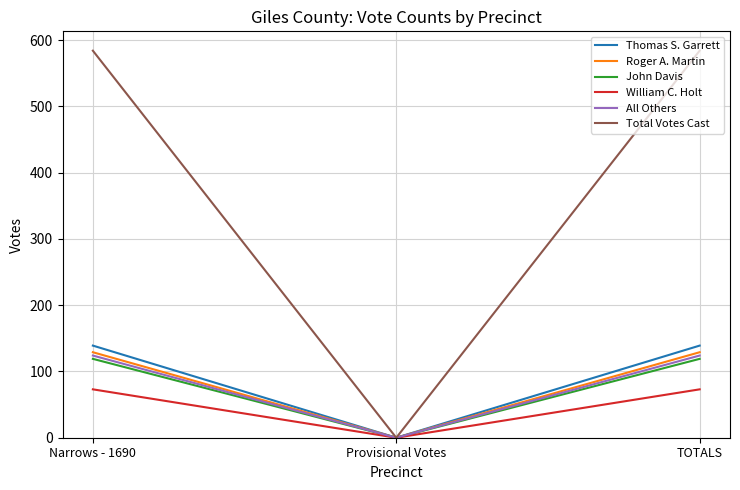

The Thomas S. Garrett series shows 139 at TOTALS. True or false?

True